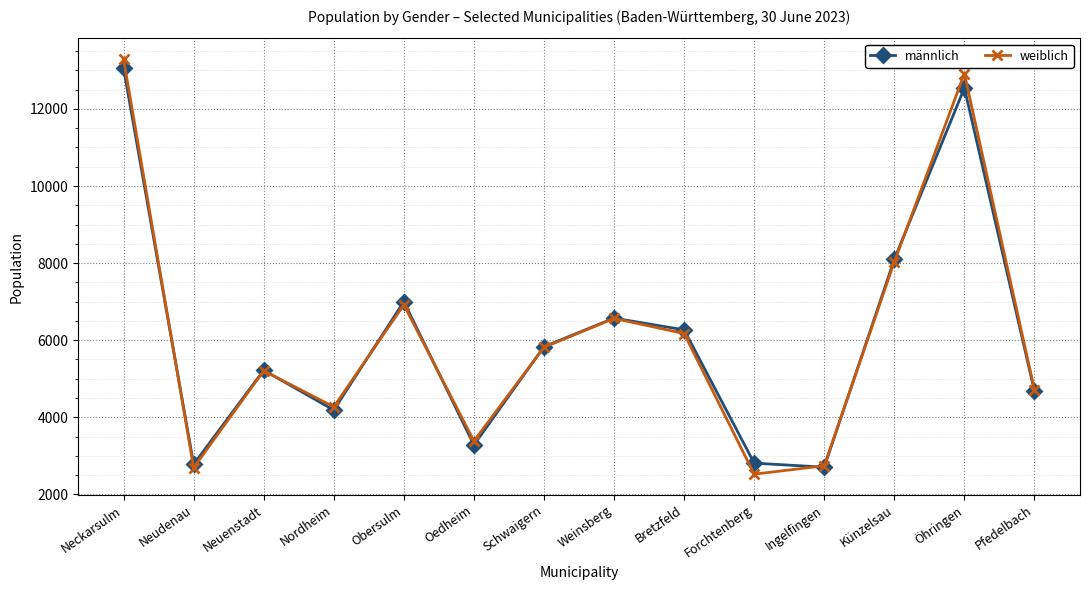

At how many categories does at least one series exceed 12415?

2